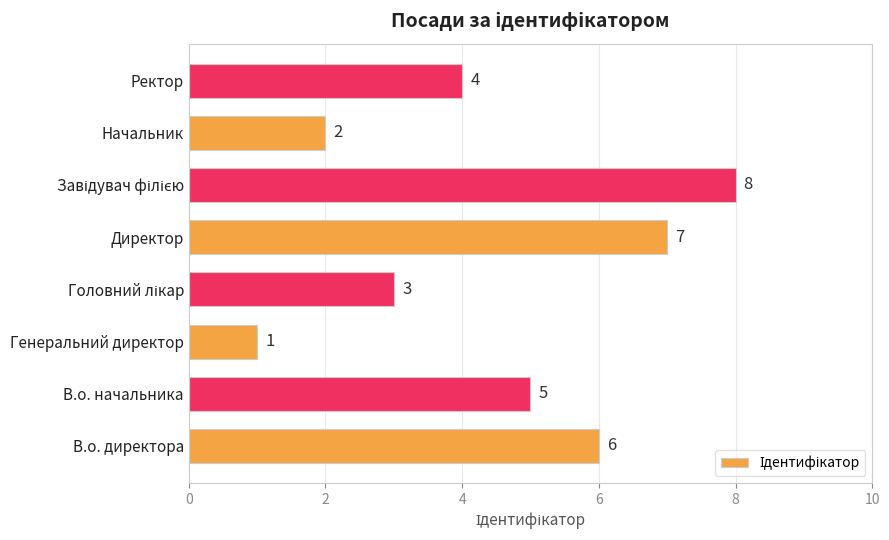

What is the difference between the maximum and minimum values?

7